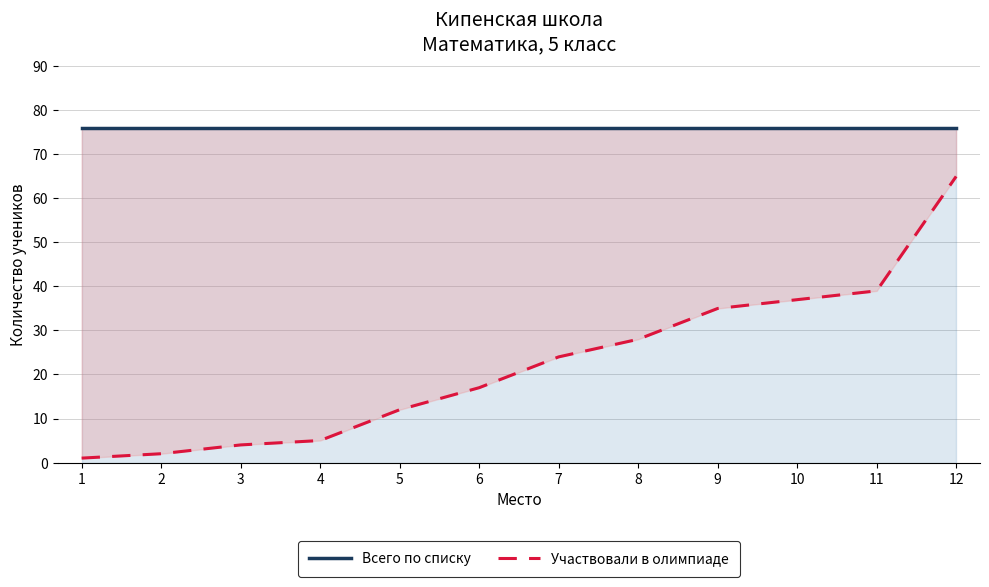

Which series has the largest total across all categories?

Всего по списку